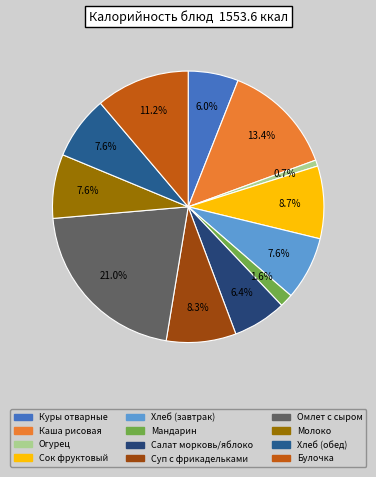

How many slices are in this pie chart?

12